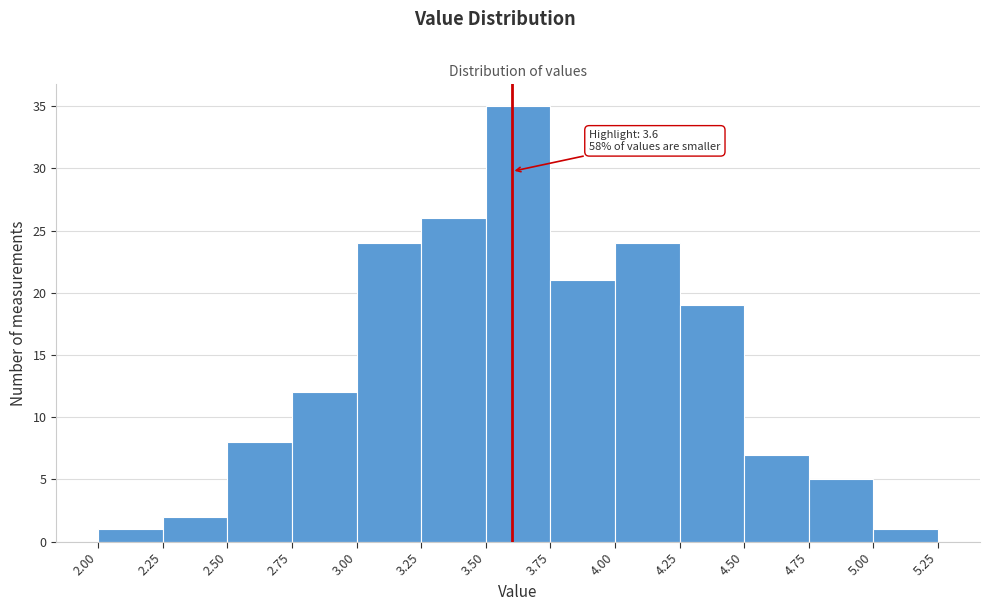

Over which range of the x-axis is the bar tallest?

3.50 to 3.75